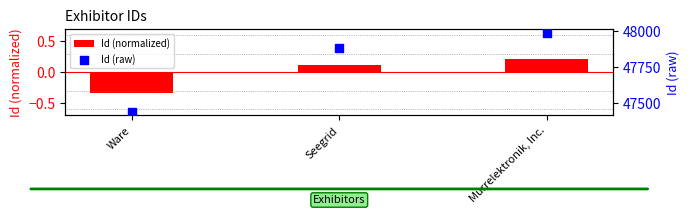

At how many categories does at least one series exceed 12397?

3